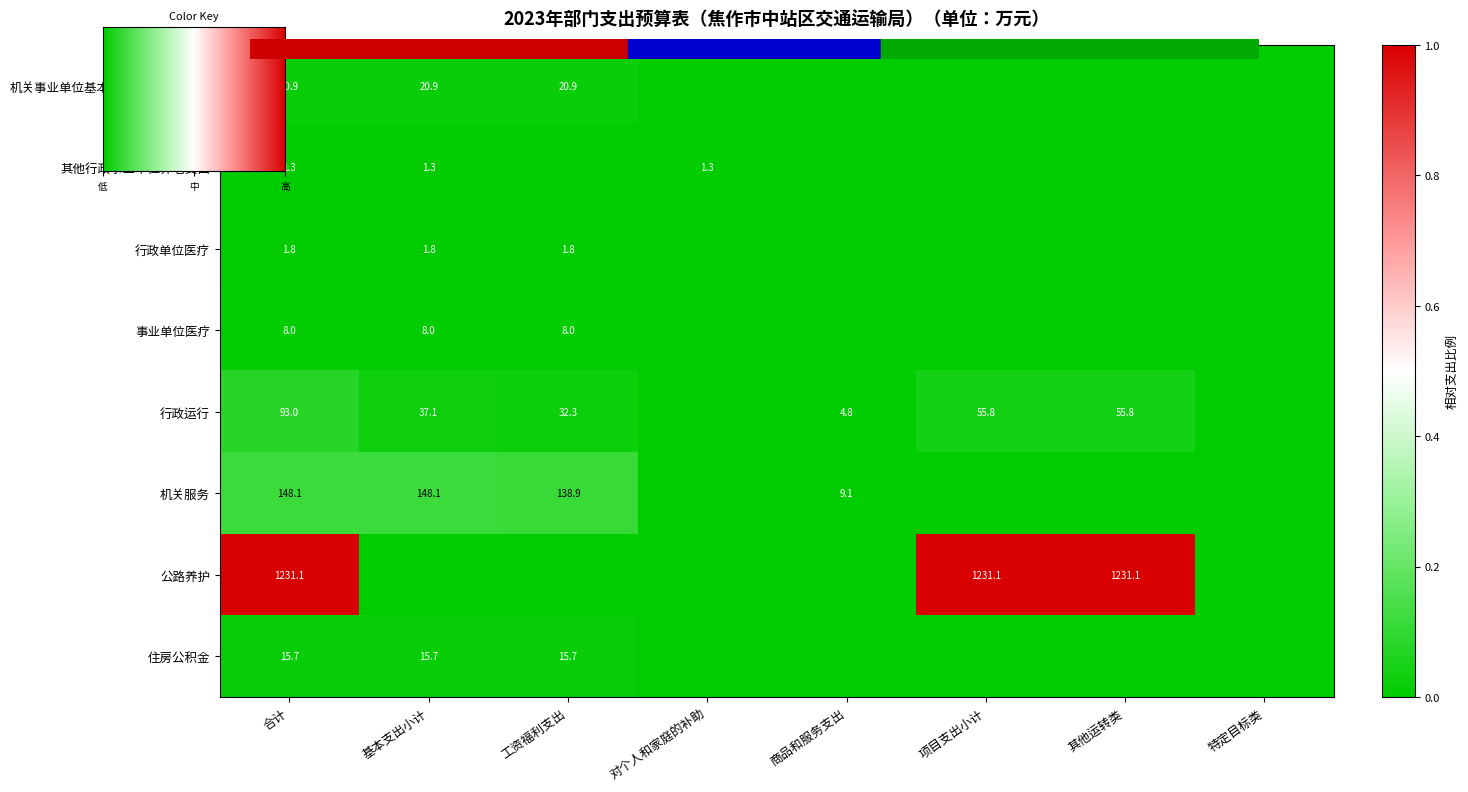

Is it true that 其他行政事业单位养老支出 equals 0.0 at 其他运转类?

False